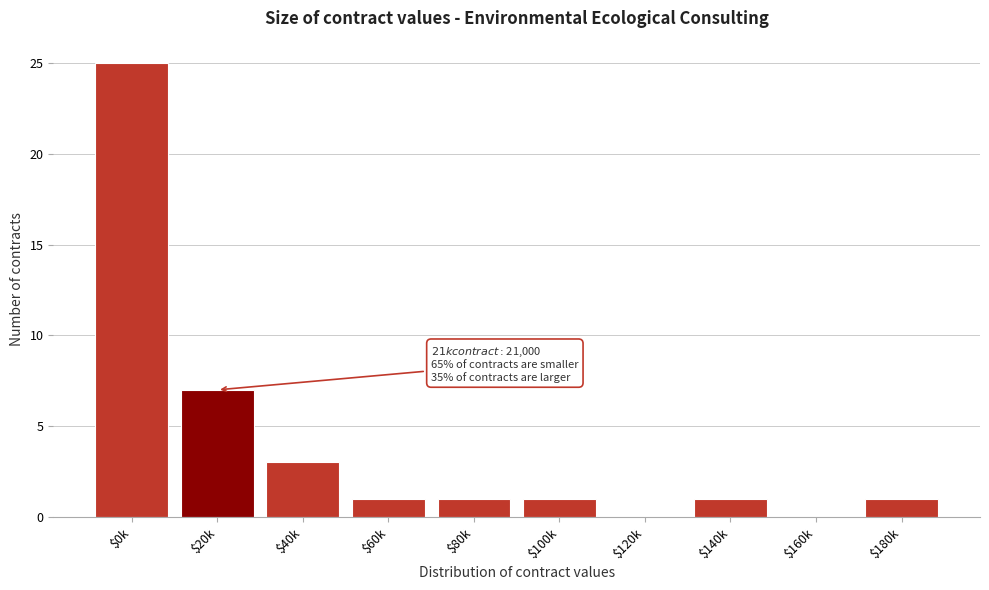

True or false: the data shows 1 at $40k.

False